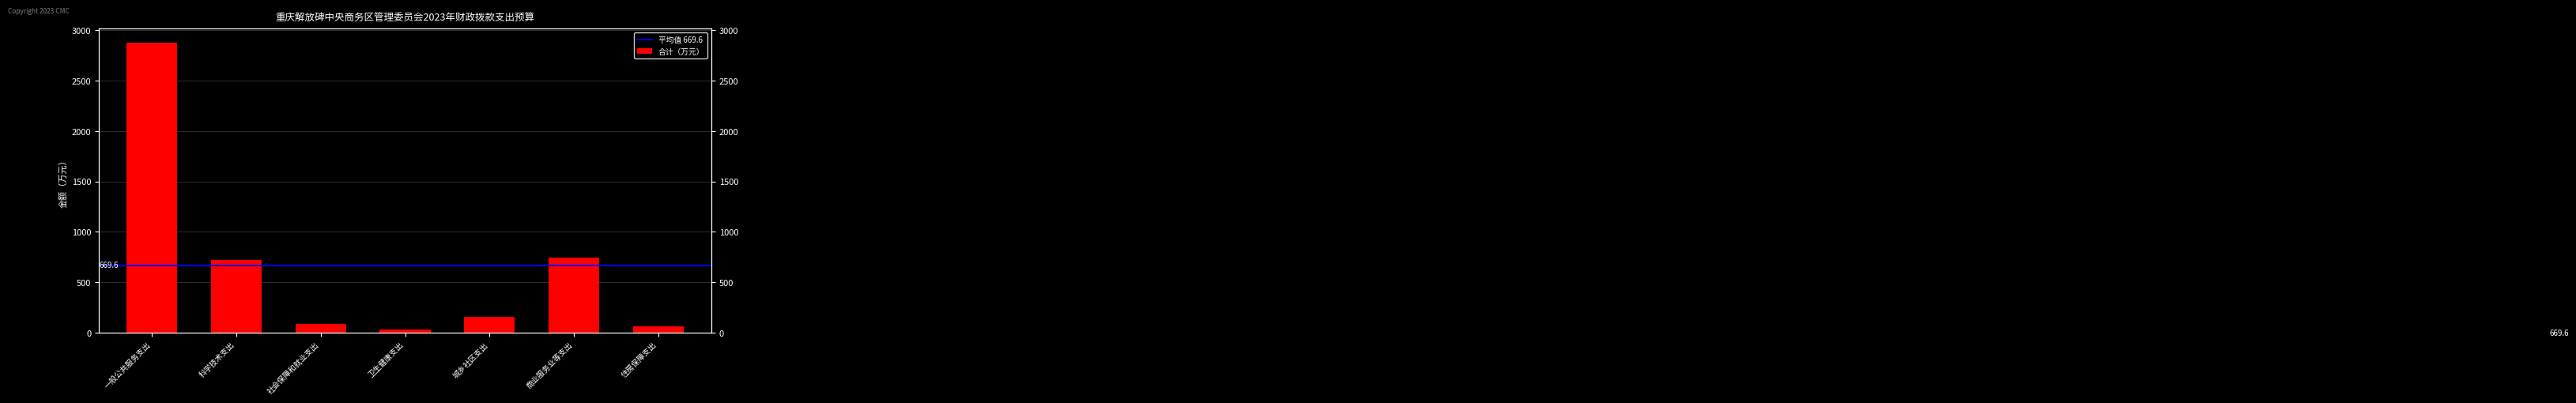

Reading right to left, extract all data points from this chart.

65.6	748.0	160.0	34.9	90.4	717.9	2870.4